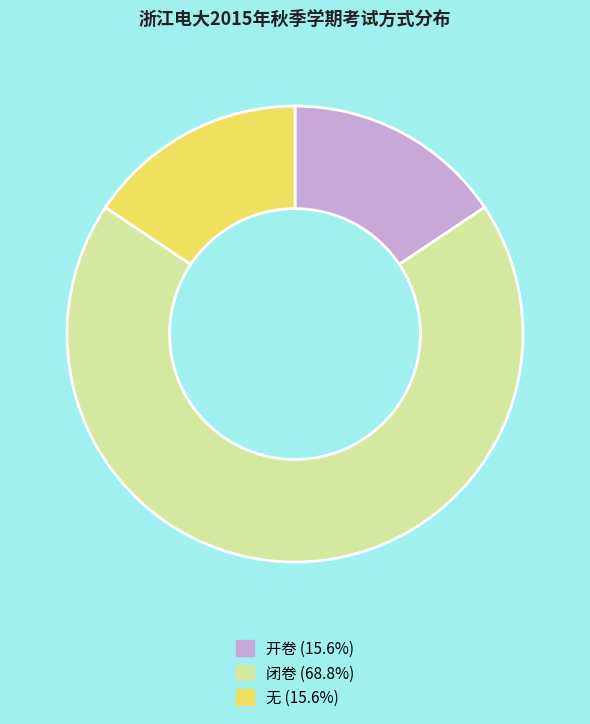

Approximately how many times larger is the value at 无 compared to 开卷?

1.0